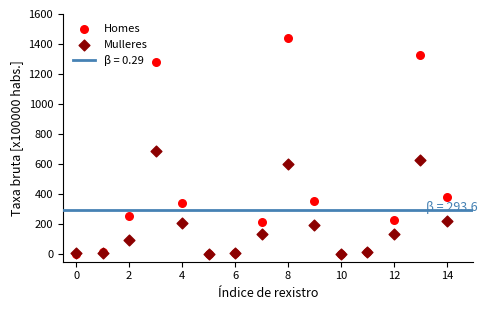

In the Homes series, what Y value is closest to 719?

379.5